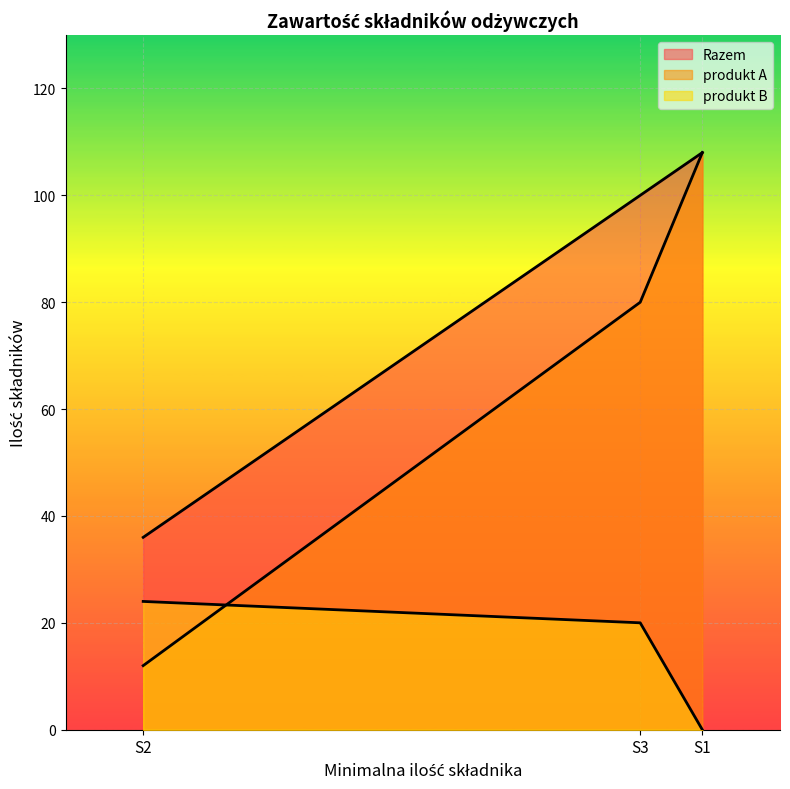

Rank the series by their average value, from lowest to highest.

produkt B, produkt A, Razem